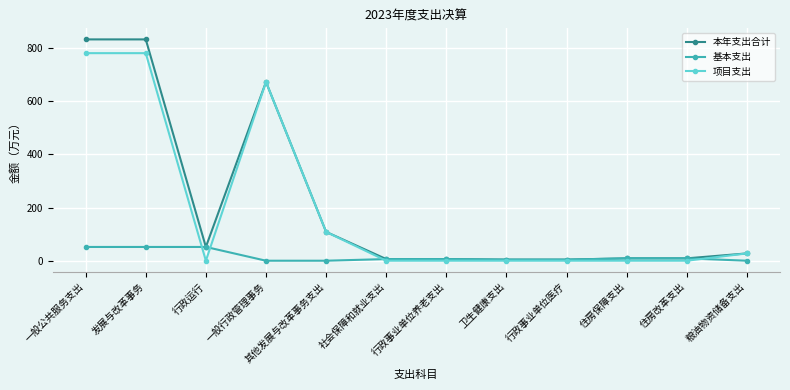

What is the average value of the 项目支出 series?

197.5